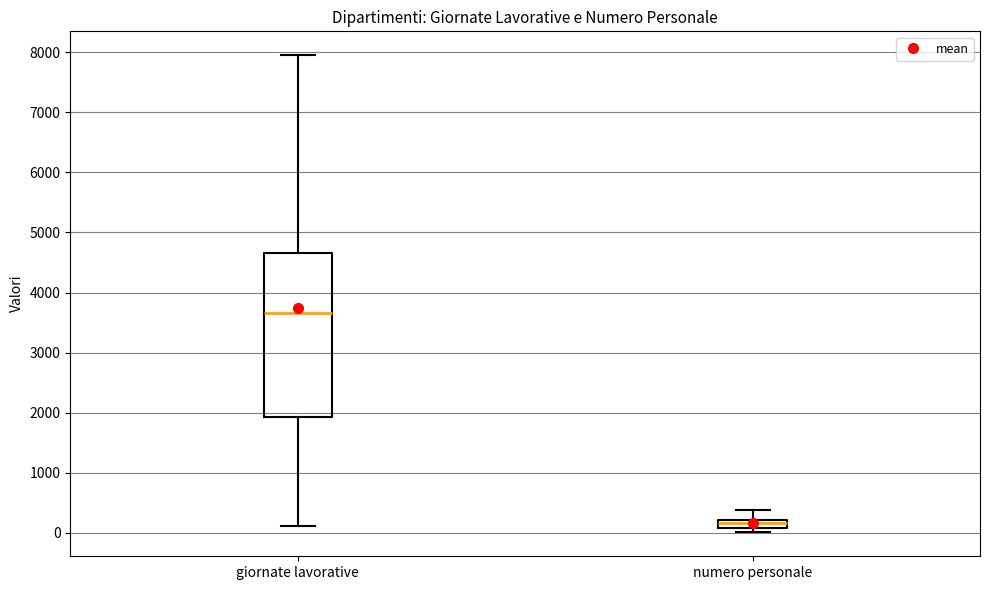

Which box's median line is the lowest?

numero personale